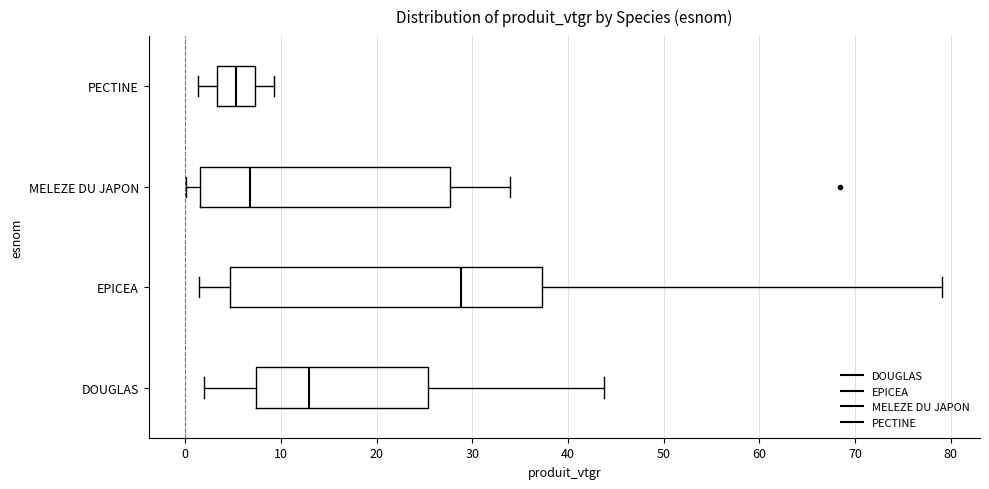

Reading bottom to top, read every box against the x-axis: the position of its median line, the range the box covers, and the ends of its whiskers. The values are not printed on the chart, so give them approximately, as read against the axis.

DOUGLAS: median 13, box 7 to 25, whiskers 2 to 44
EPICEA: median 29, box 5 to 37, whiskers 1 to 79
MELEZE DU JAPON: median 7, box 2 to 28, whiskers 0 to 34
PECTINE: median 5, box 3 to 7, whiskers 1 to 9